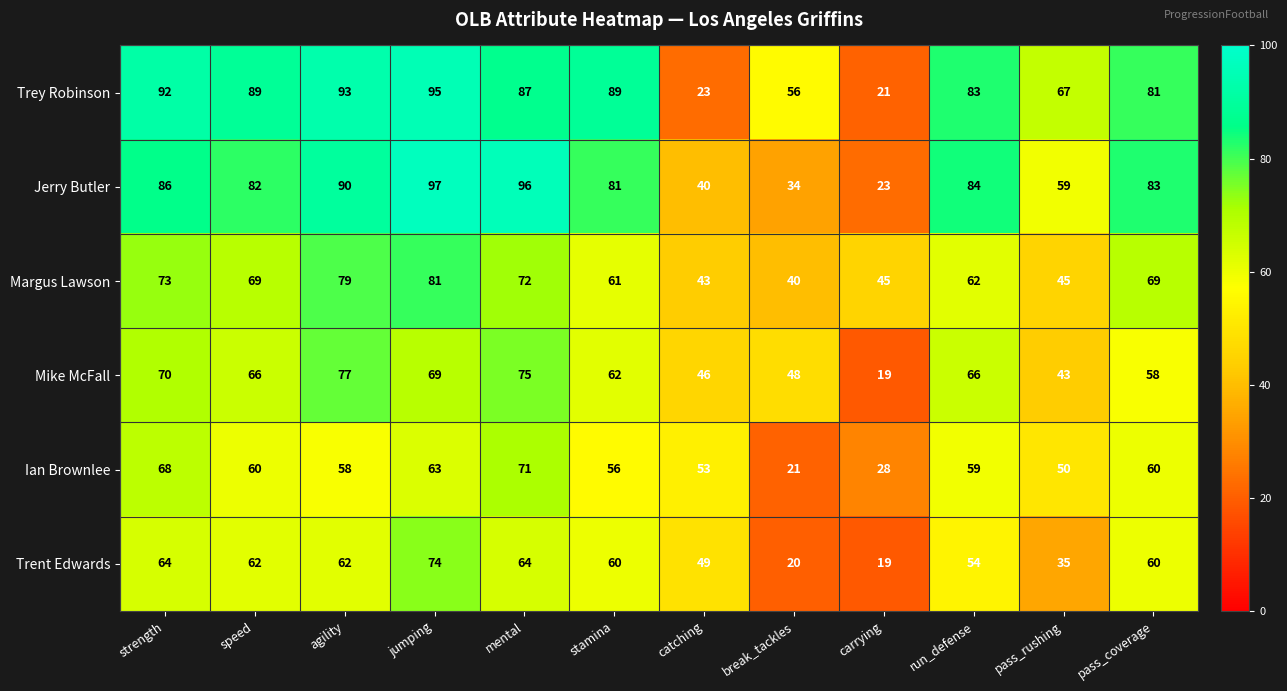

What is the difference between the highest and lowest values at run_defense?

30